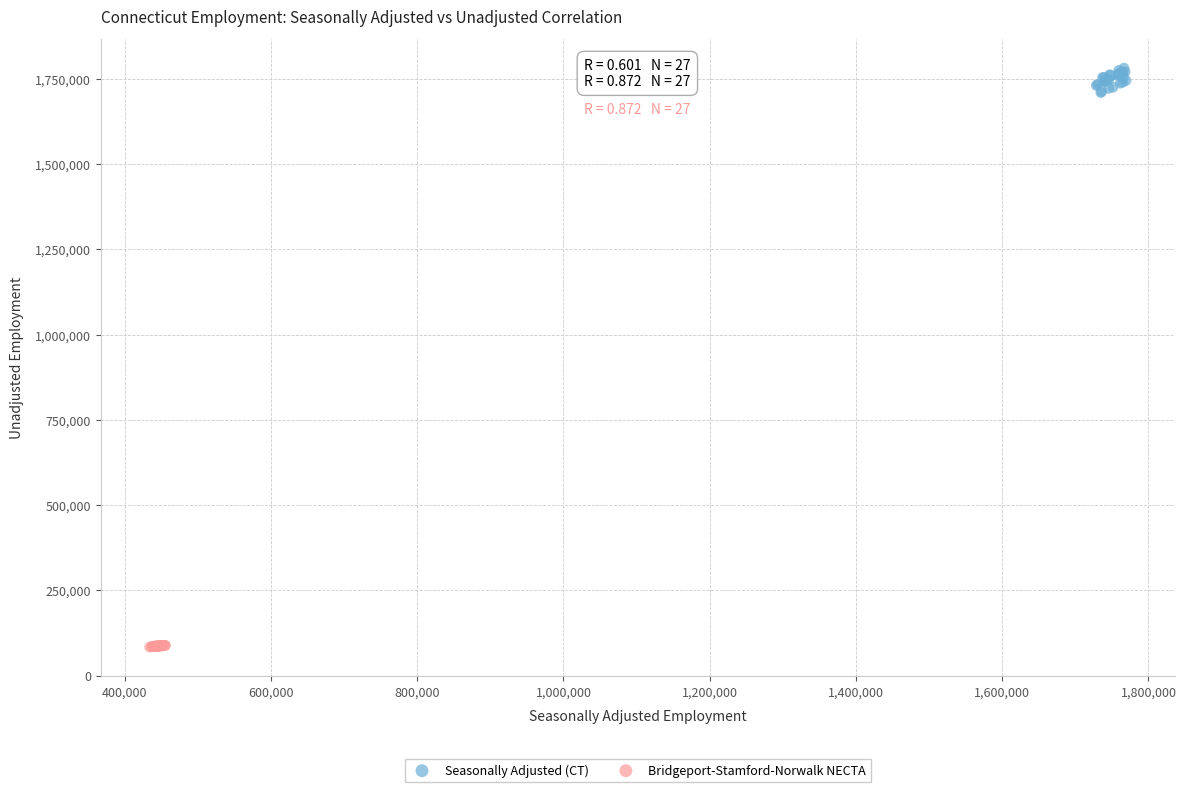

Which series contains the lowest Y value?

Bridgeport-Stamford-Norwalk NECTA